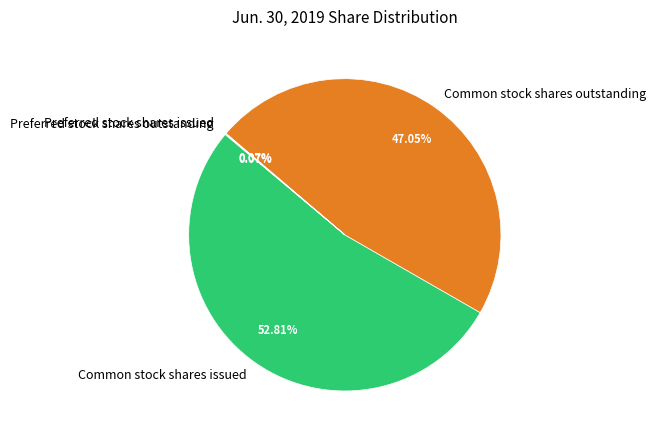

Is it true that Common stock shares issued is 41% of the pie?

False